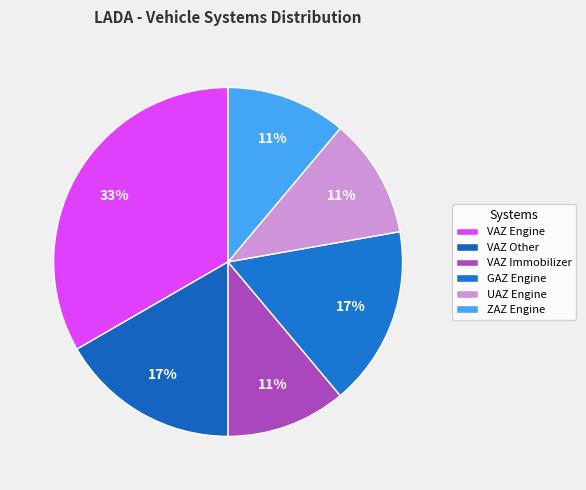

Count the number of slices in the pie.

6